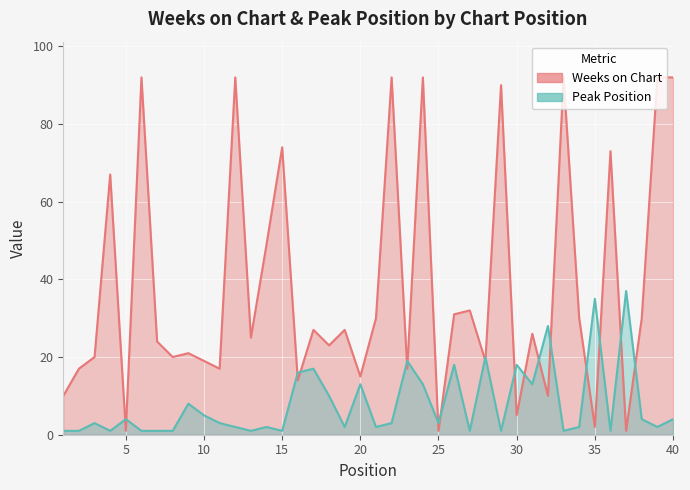

True or false: Weeks on Chart has more than 2 points higher than both neighbors.

True